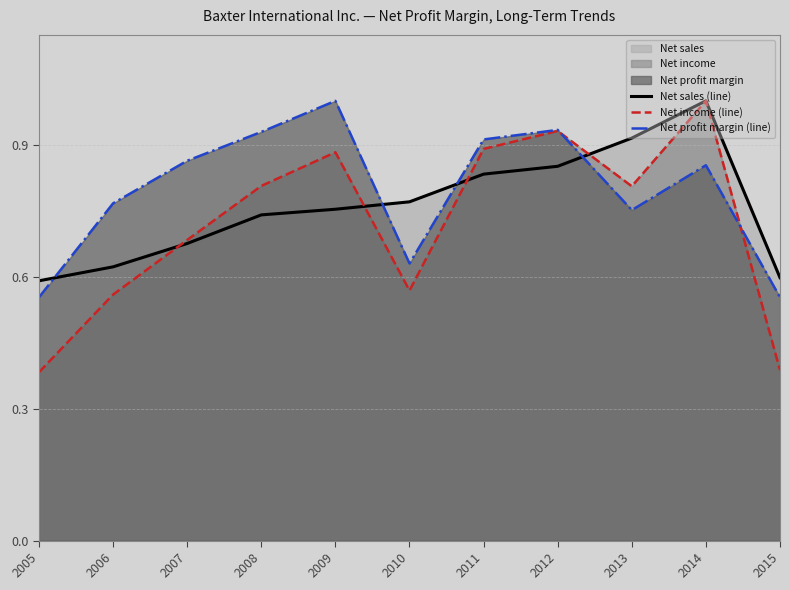

Reading left to right, list all the values displayed in this chart.

Net sales (line): 0.6	0.6	0.7	0.7	0.8	0.8	0.8	0.9	0.9	1.0	0.6
Net income (line): 0.4	0.6	0.7	0.8	0.9	0.6	0.9	0.9	0.8	1.0	0.4
Net profit margin (line): 0.6	0.8	0.9	0.9	1.0	0.6	0.9	0.9	0.8	0.9	0.6